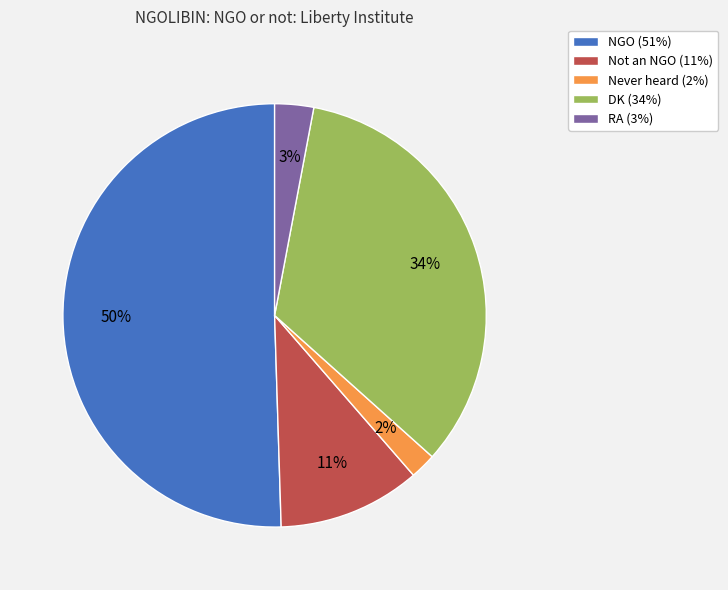

Which has a higher value, Never heard or DK?

DK